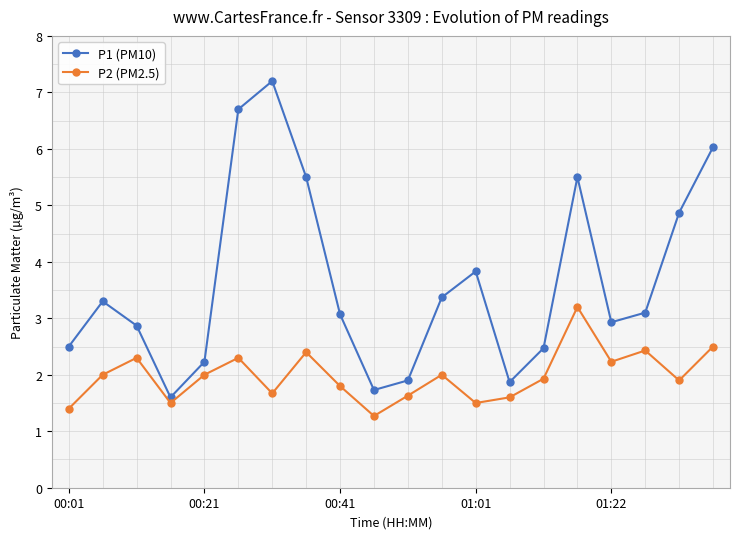

Does the chart display data point markers on the line(s)?

Yes